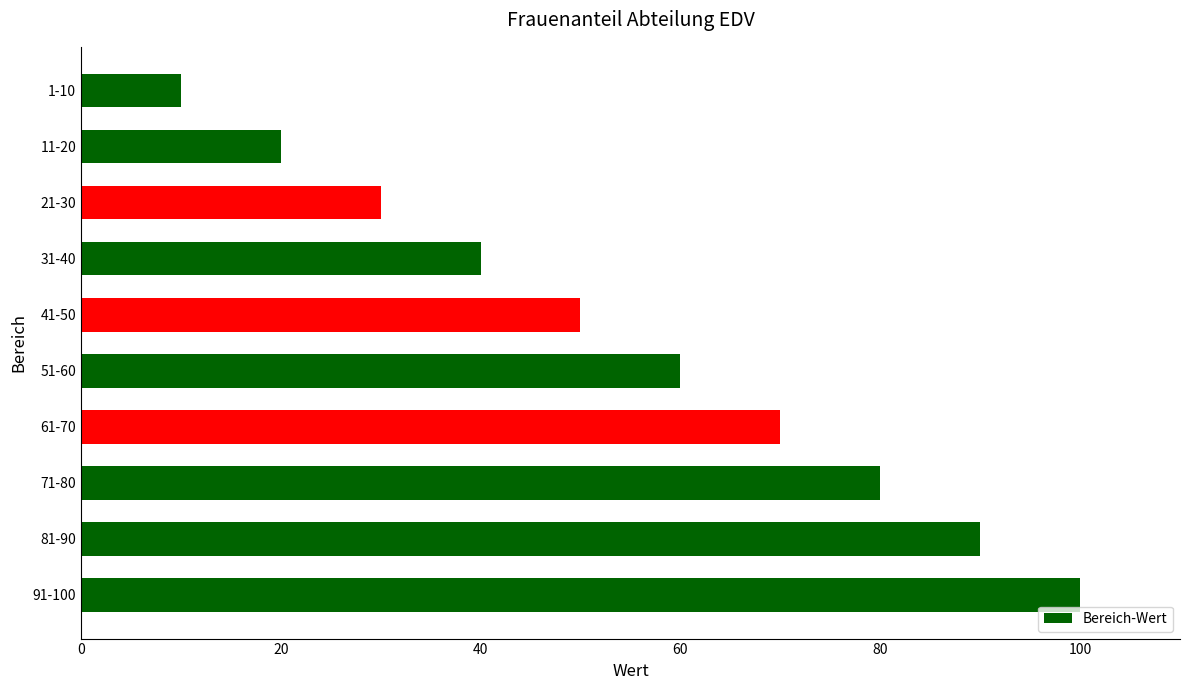

List the labels in order of value, smallest first.

1-10, 11-20, 21-30, 31-40, 41-50, 51-60, 61-70, 71-80, 81-90, 91-100